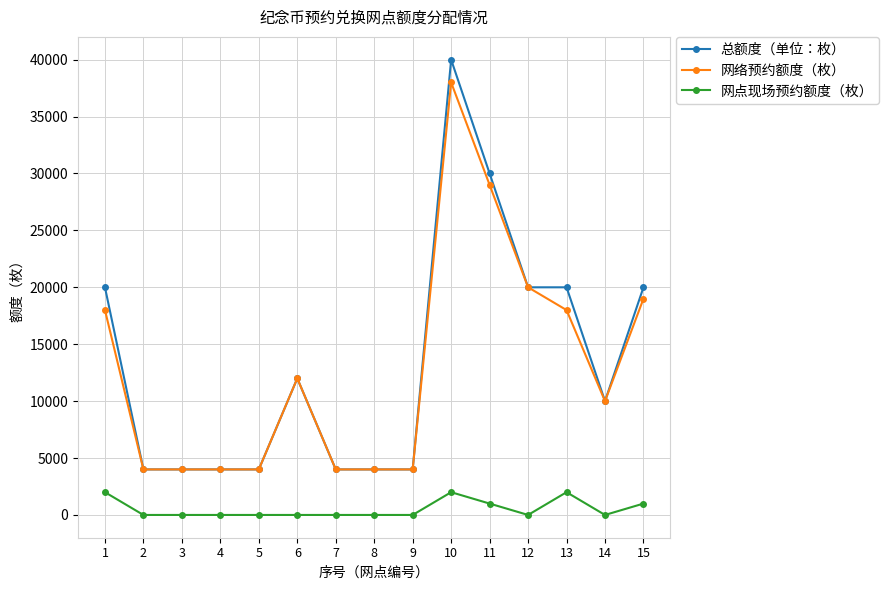

Reading left to right, what are all the values shown in this chart?

总额度（单位：枚）: 1=20000	2=4000	3=4000	4=4000	5=4000	6=12000	7=4000	8=4000	9=4000	10=40000	11=30000	12=20000	13=20000	14=10000	15=20000
网络预约额度（枚）: 1=18000	2=4000	3=4000	4=4000	5=4000	6=12000	7=4000	8=4000	9=4000	10=38000	11=29000	12=20000	13=18000	14=10000	15=19000
网点现场预约额度（枚）: 1=2000	2=0	3=0	4=0	5=0	6=0	7=0	8=0	9=0	10=2000	11=1000	12=0	13=2000	14=0	15=1000